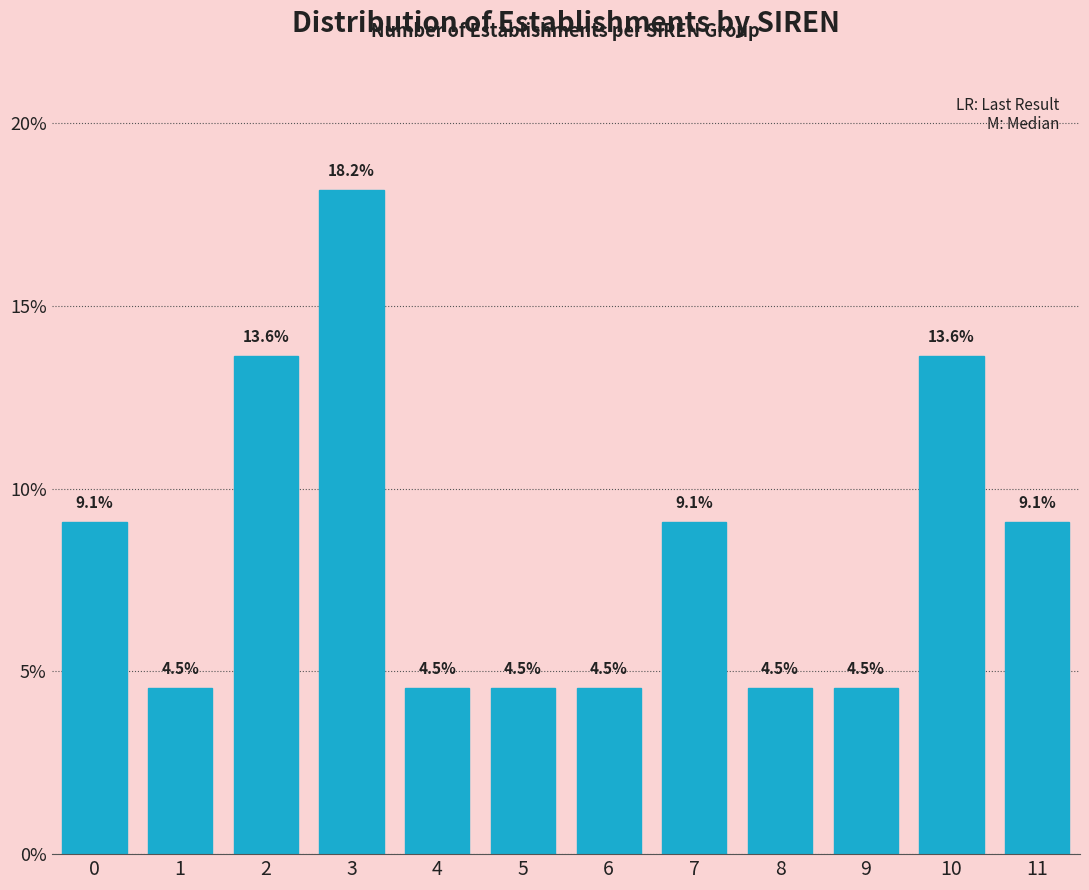

Reading left to right, list all the values displayed in this chart.

0=9.1	1=4.5	2=13.6	3=18.2	4=4.5	5=4.5	6=4.5	7=9.1	8=4.5	9=4.5	10=13.6	11=9.1